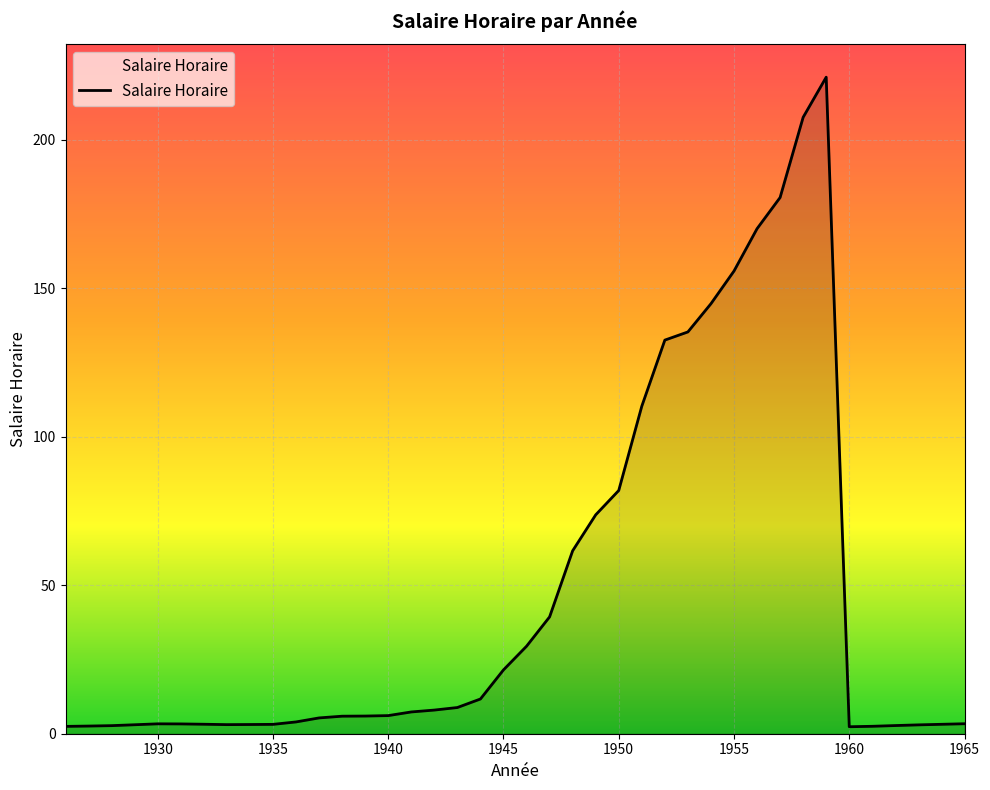

What is the maximum value shown in the chart?

221.0